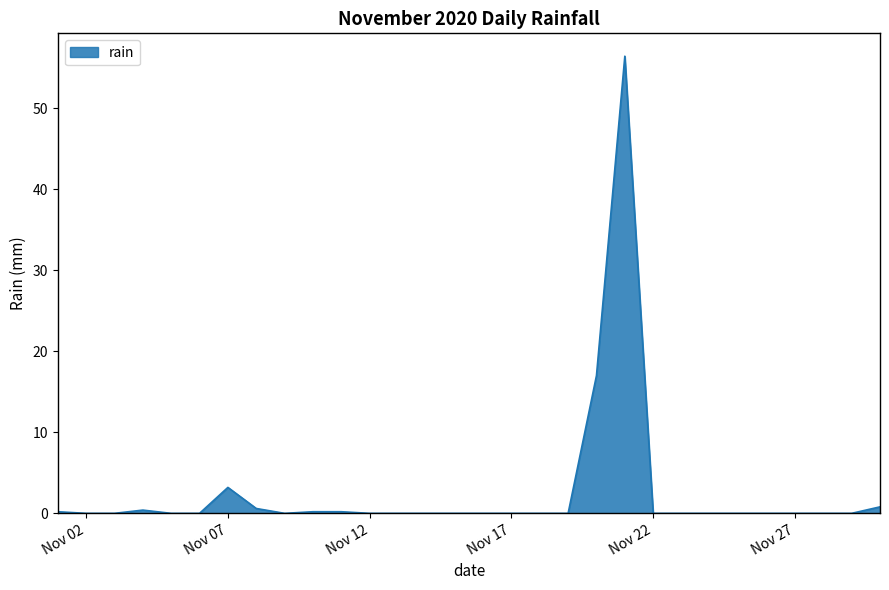

What is the sum of all values?

79.0